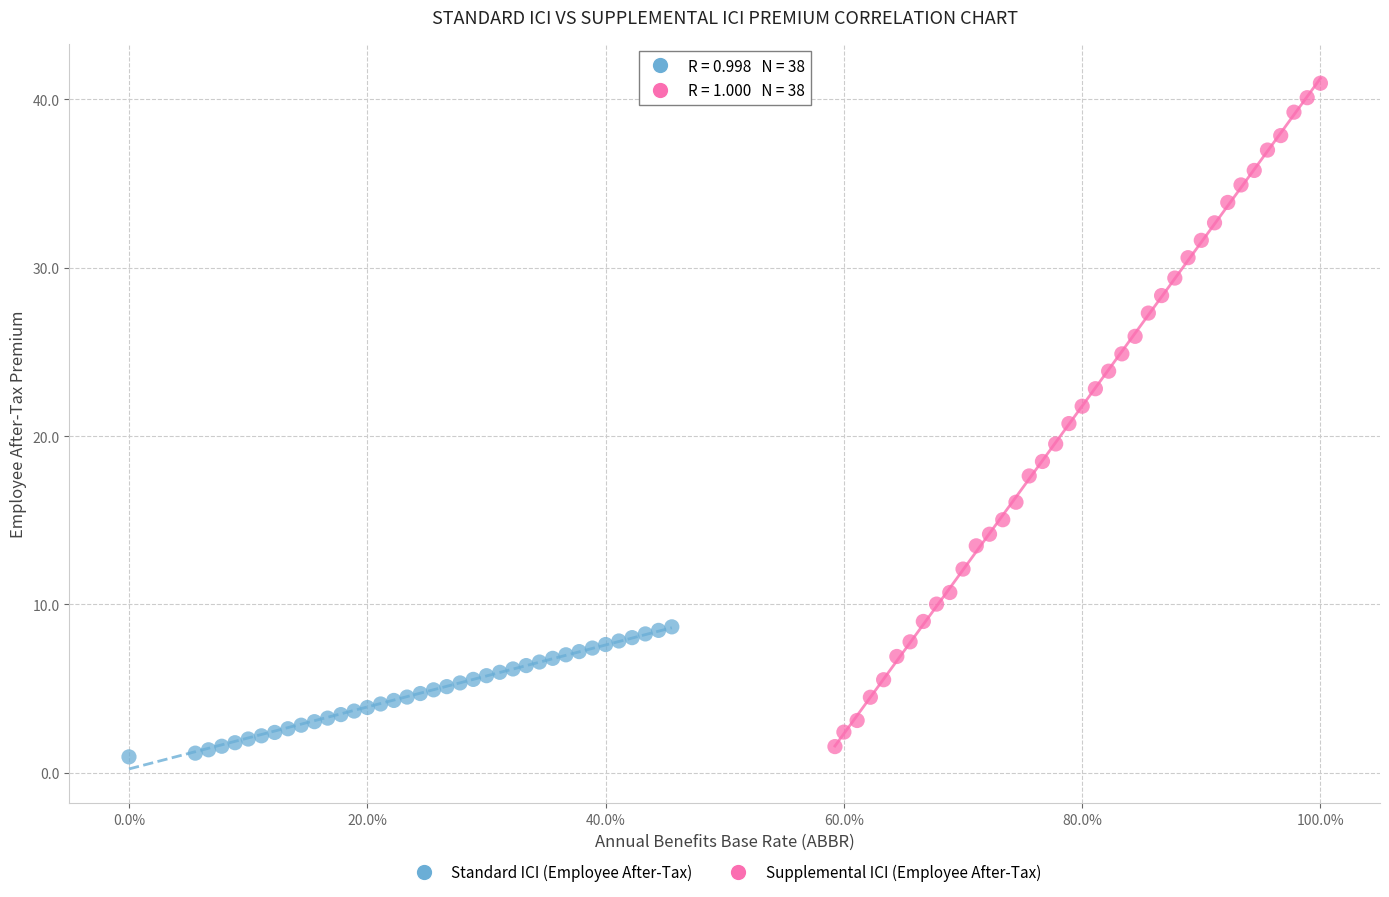

Which series reaches the maximum Y coordinate?

Supplemental ICI (Employee After-Tax)